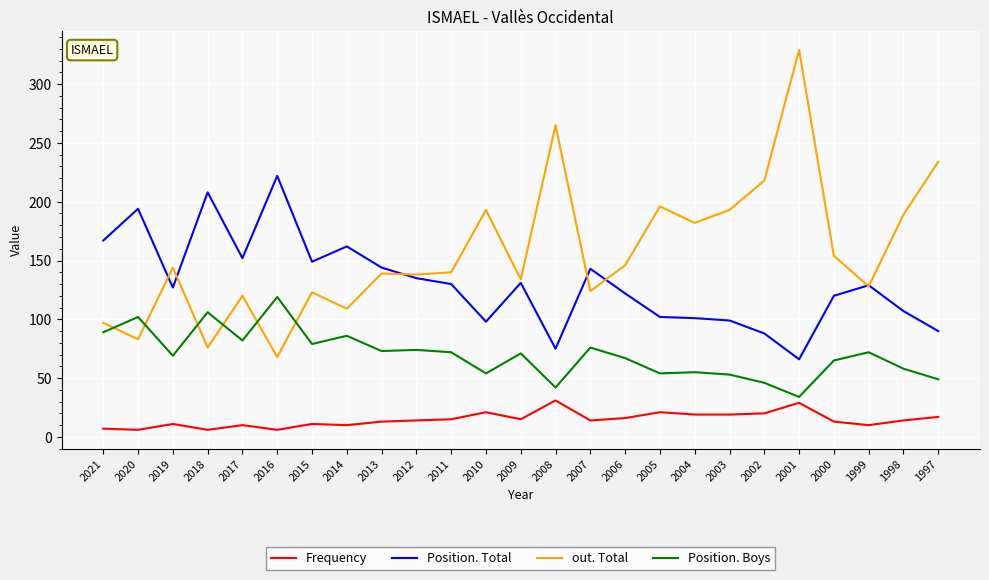

Which series has the widest spread of values?

out. Total